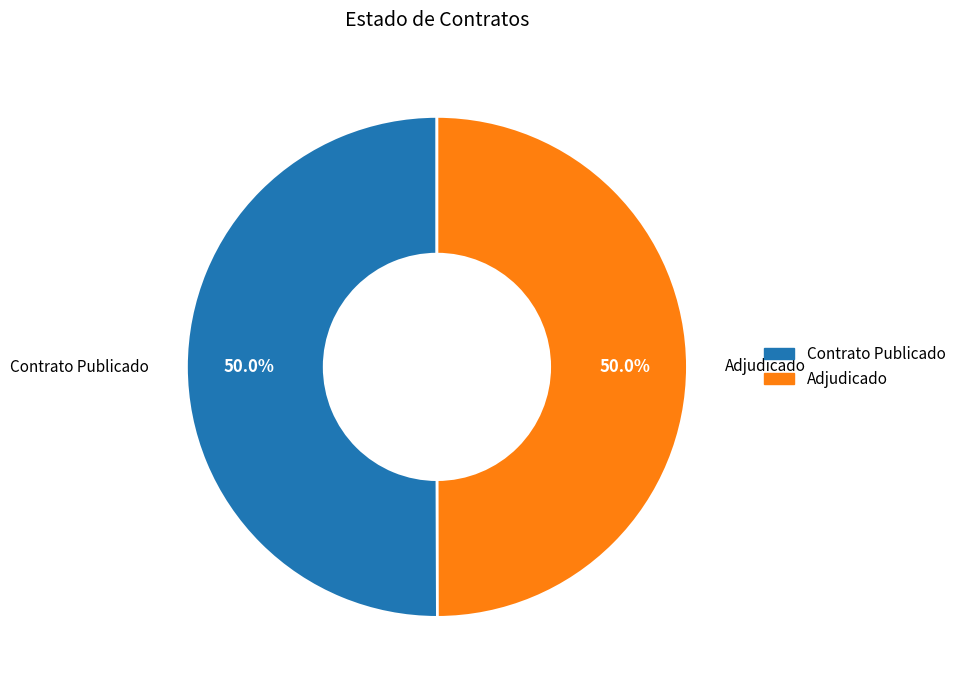

What is the ratio of the value at Contrato Publicado to the value at Adjudicado?

1.0